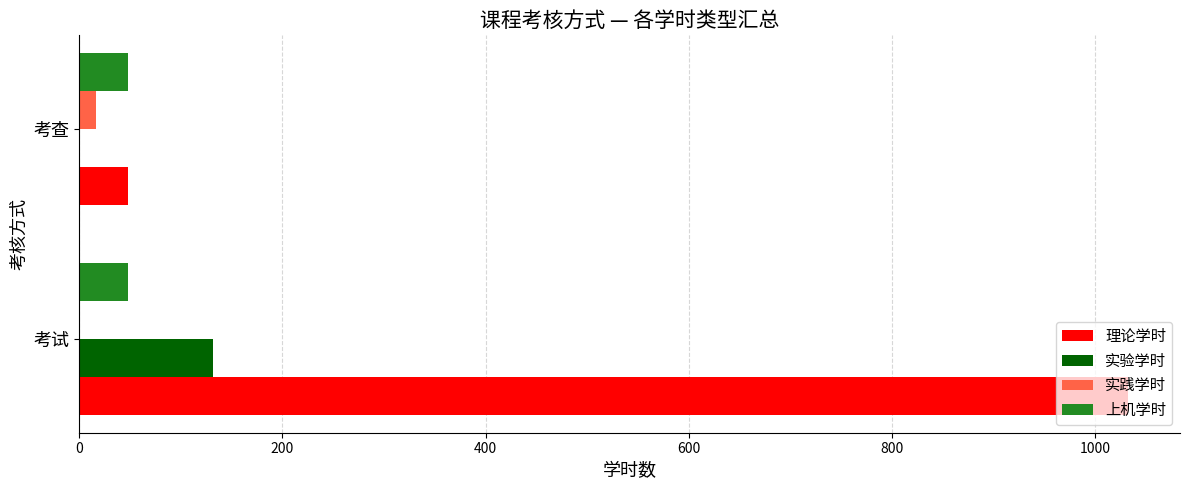

Which series changed the most between 考试 and 考查?

理论学时